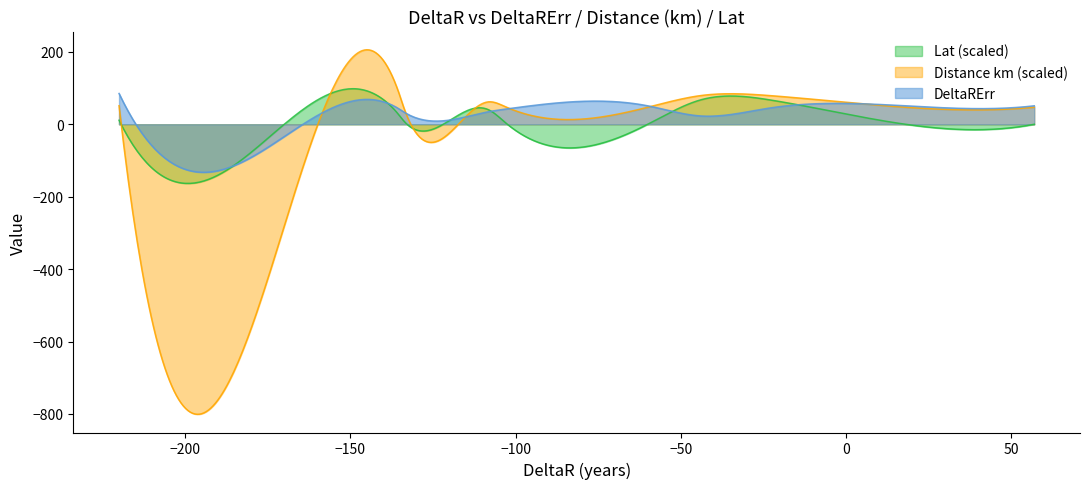

What is the greatest value displayed?

205.7